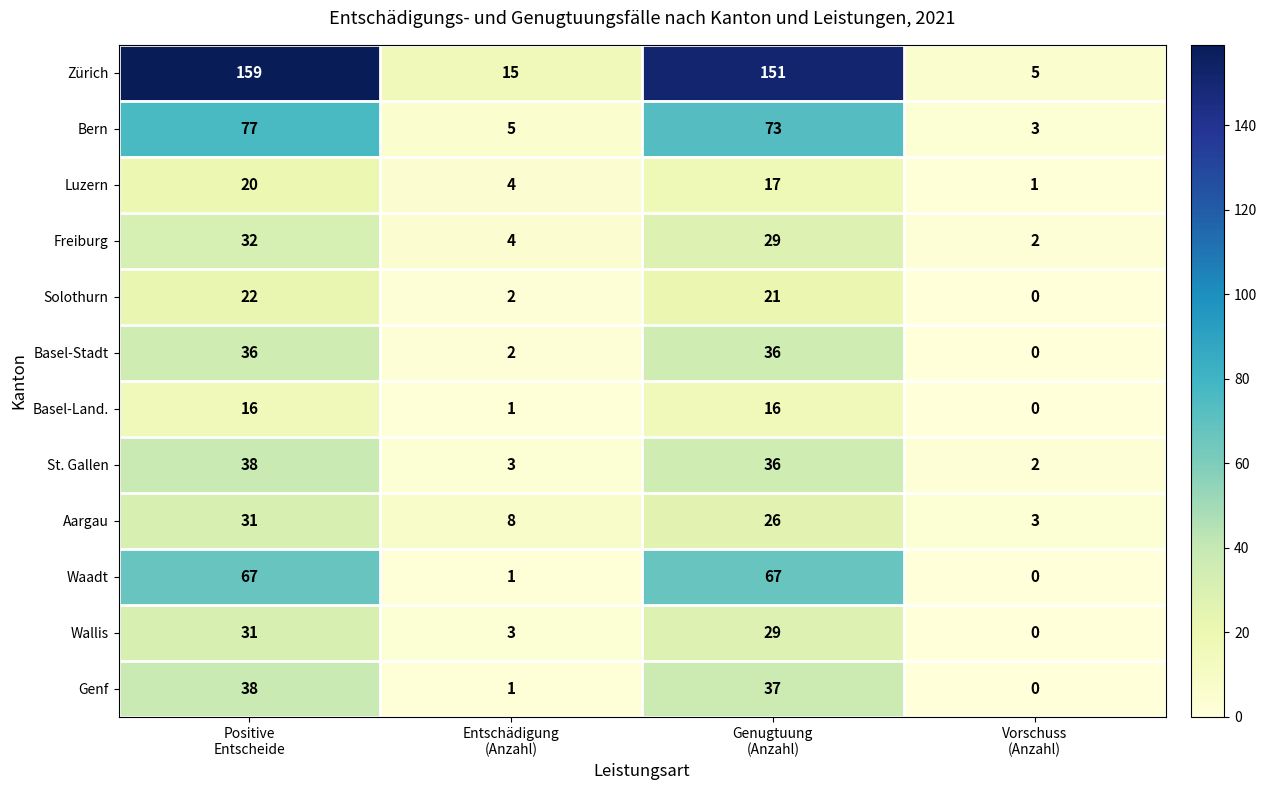

How many distinct data groups are displayed?

12